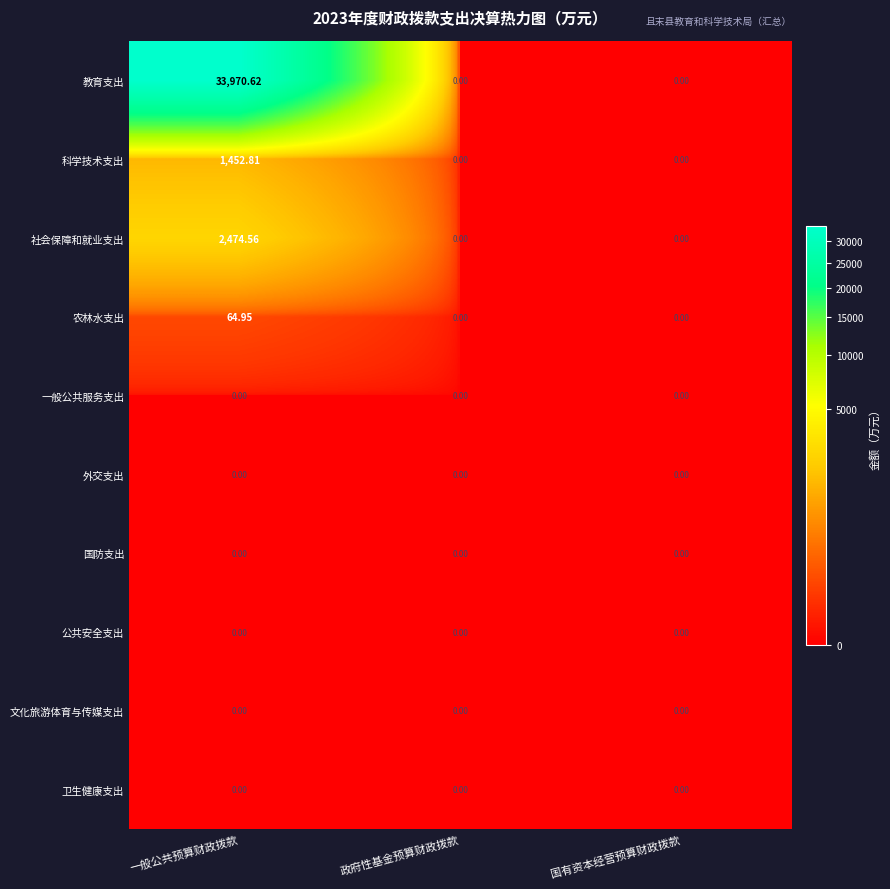

Between 一般公共预算财政拨款 and 国有资本经营预算财政拨款, which series saw the biggest shift?

教育支出